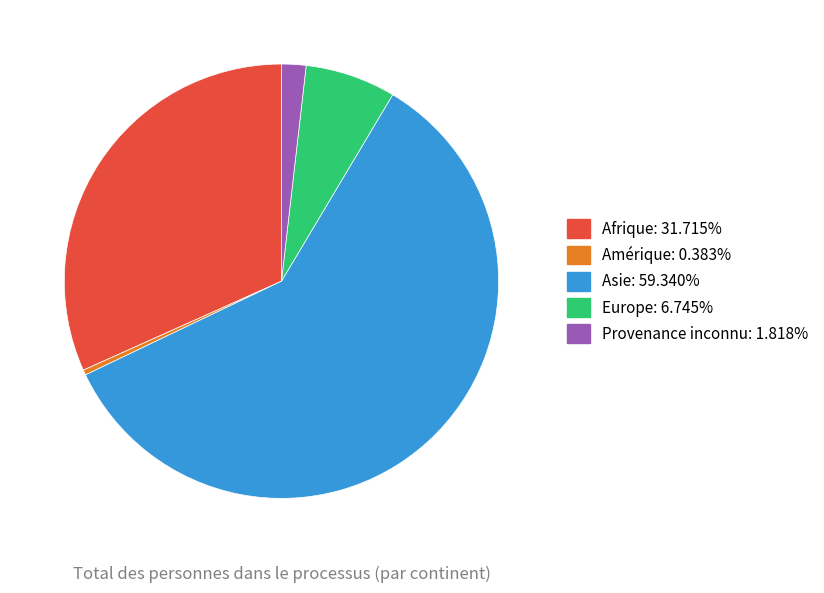

What is the ratio of the value at Europe: 6.745% to the value at Provenance inconnu: 1.818%?

3.7